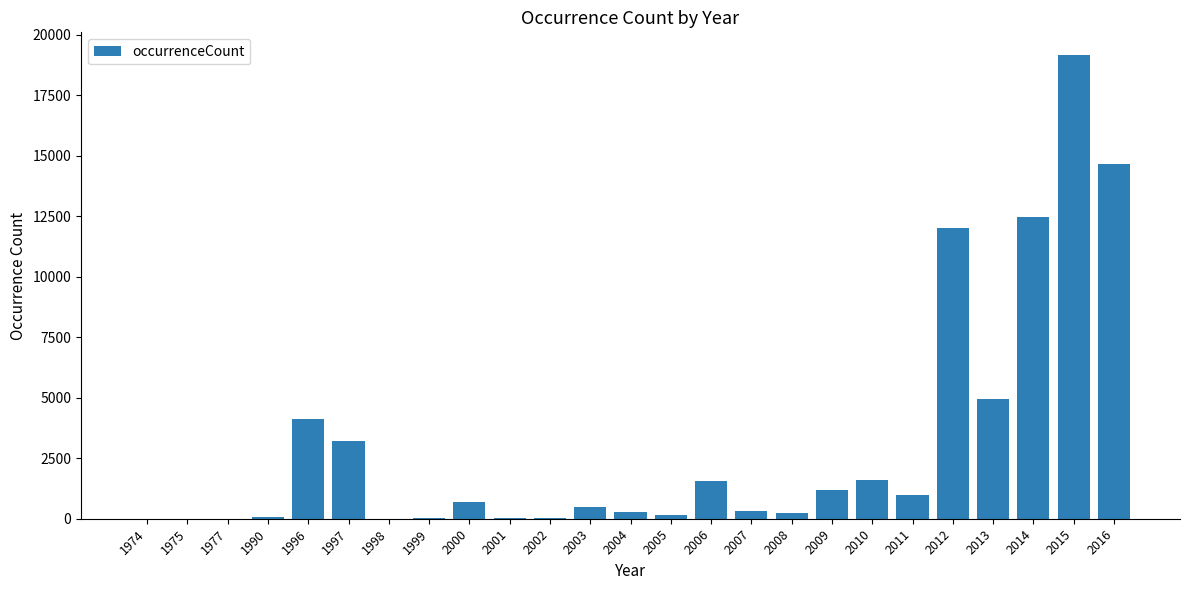

What is the change in value from 1990 to 2014?

+12405